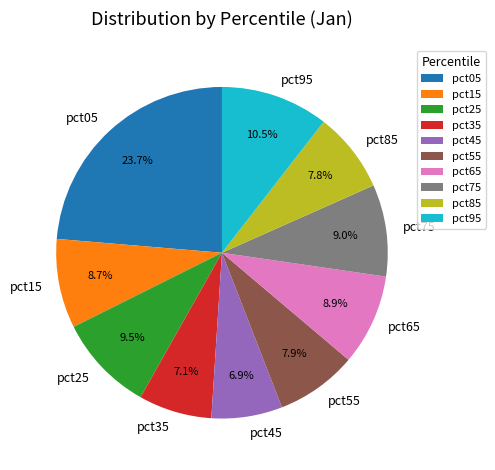

What portion of the pie excludes pct15?

91.3%